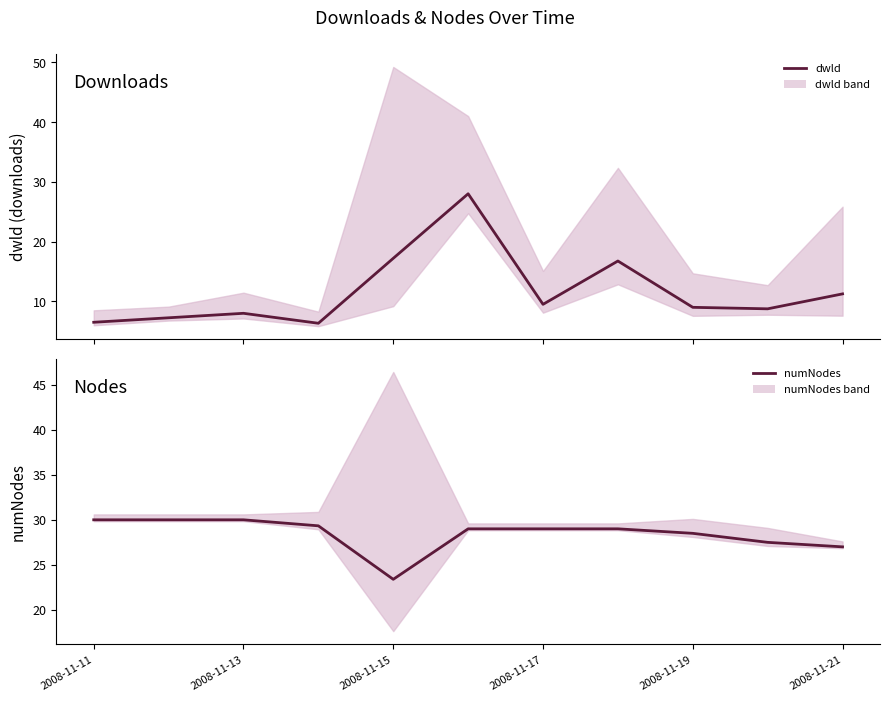

True or false: dwld has more than 2 interior local peaks.

True